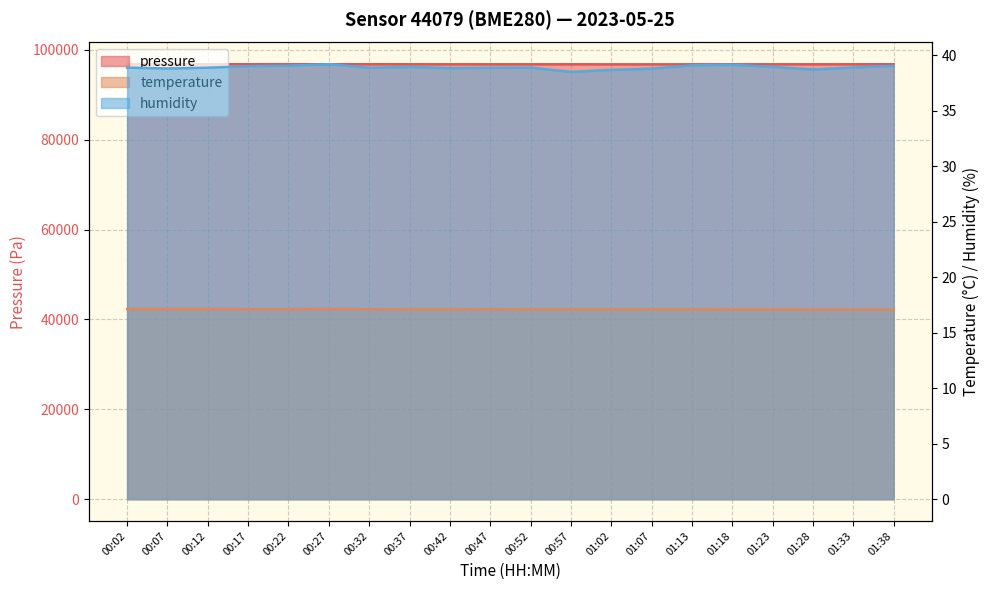

What is the difference between the second highest and second lowest values in the humidity series?

0.5